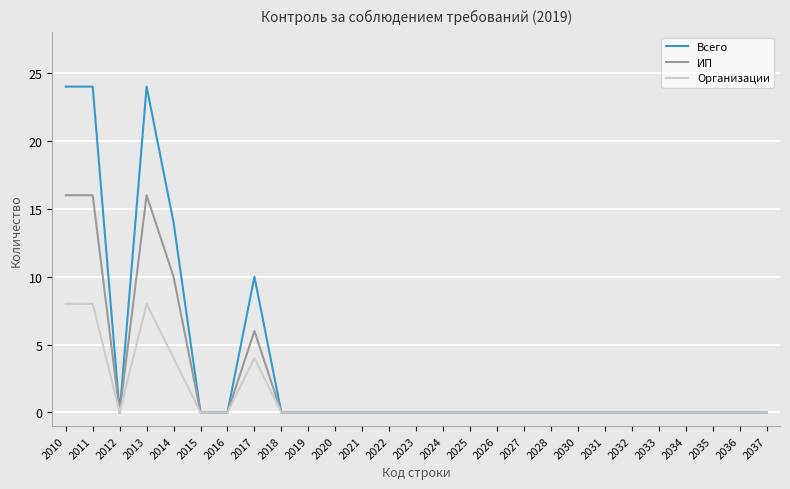

Between 2010 and 2030, which series saw the biggest shift?

Всего